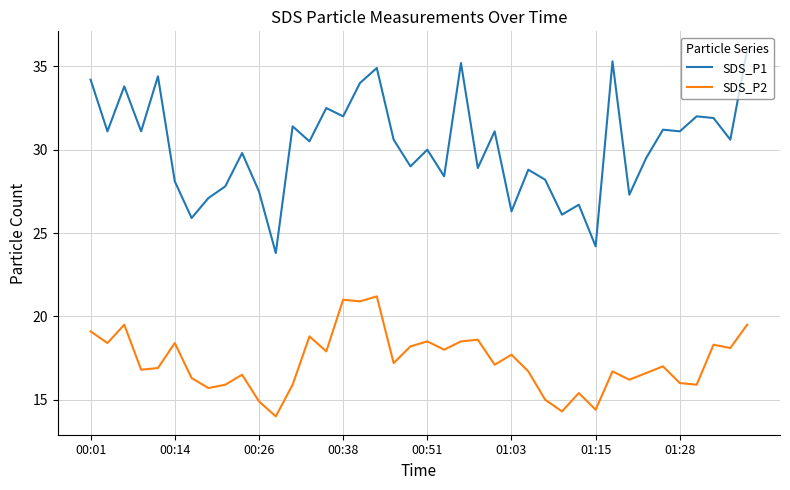

True or false: SDS_P2 and SDS_P1 intersect in this chart.

False